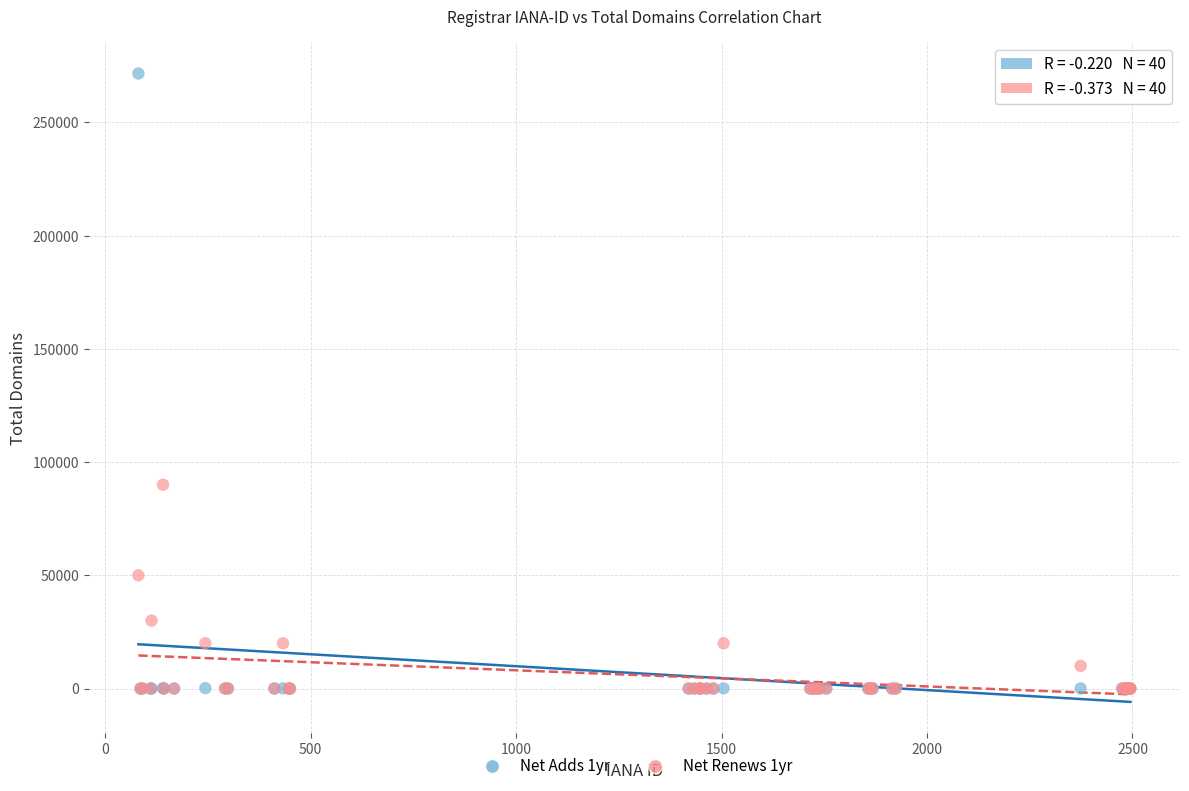

Across all series, what Y value is closest to 135802?

90000